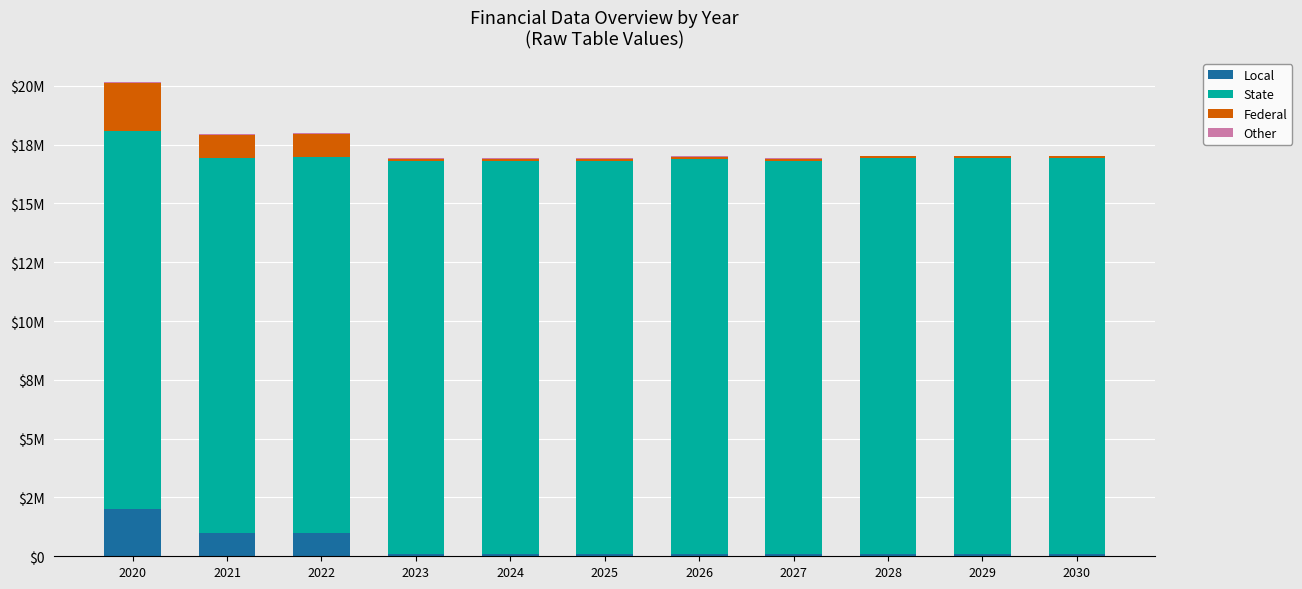

Which series changed the most between 2022 and 2023?

Local